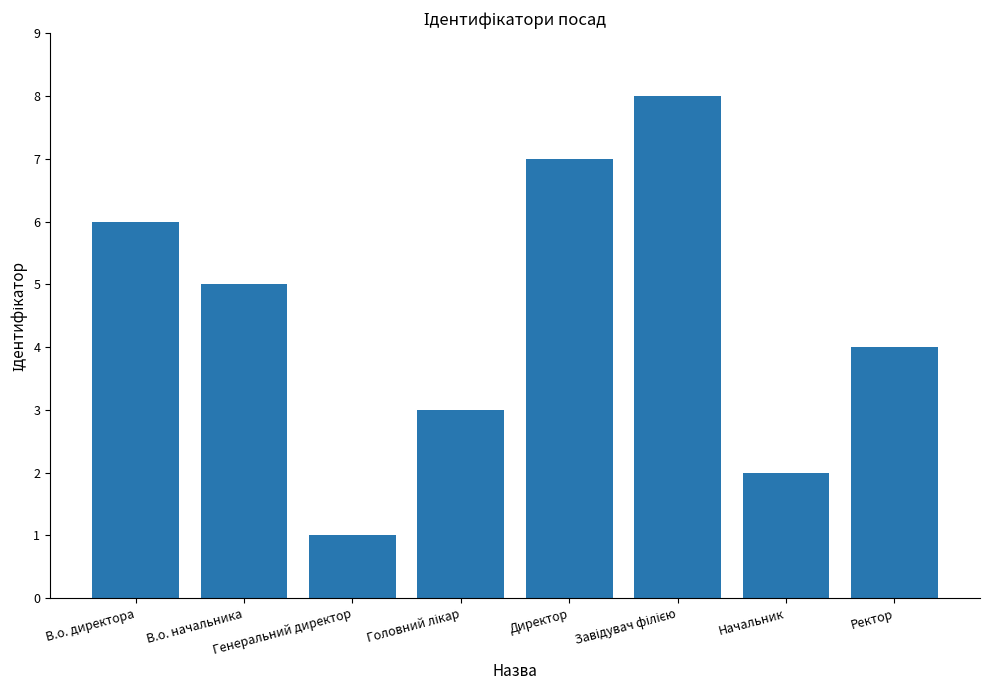

The chart shows a value of 2 at Ректор. True or false?

False